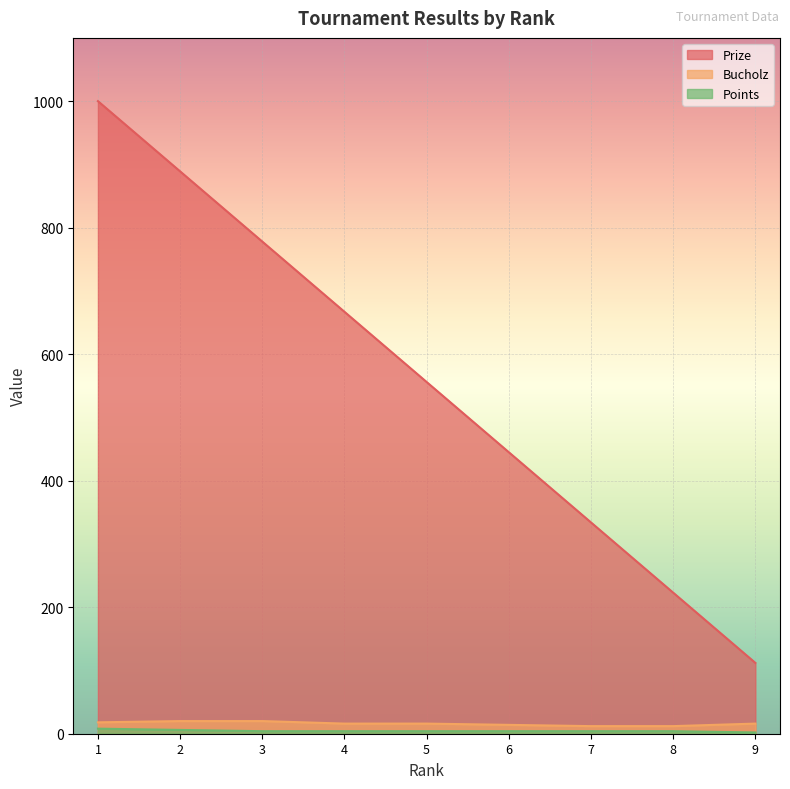

At how many categories does at least one series exceed 570?

4